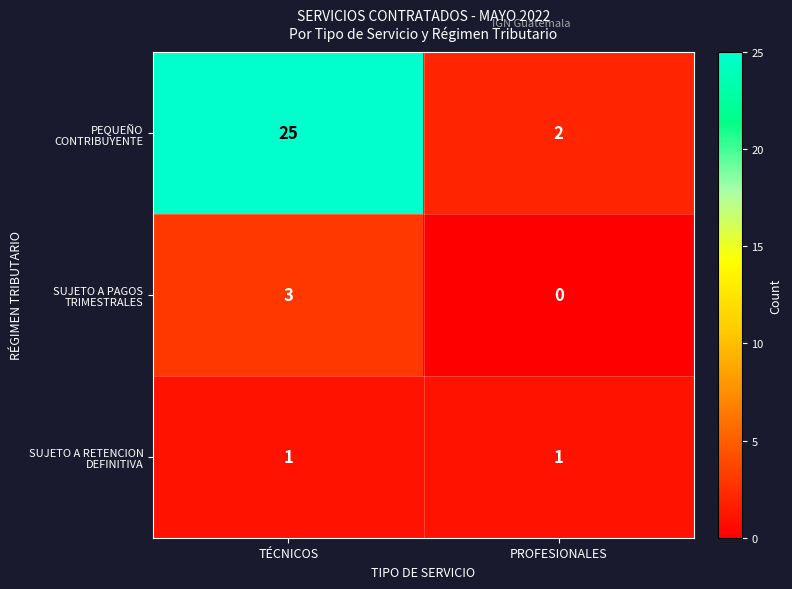

At which category does the chart reach its peak across all series?

TÉCNICOS